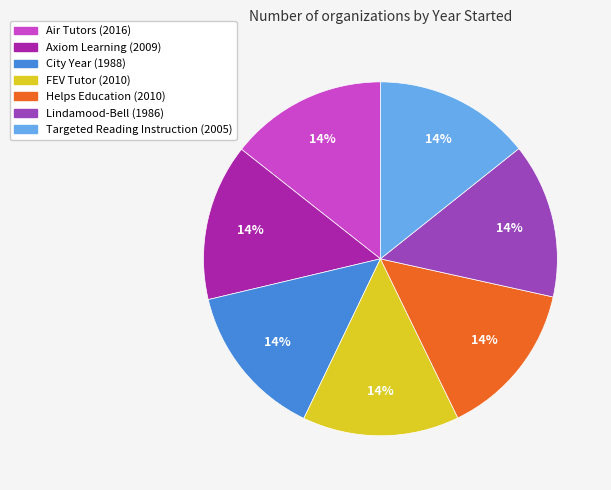

How many segments does this pie chart have?

7